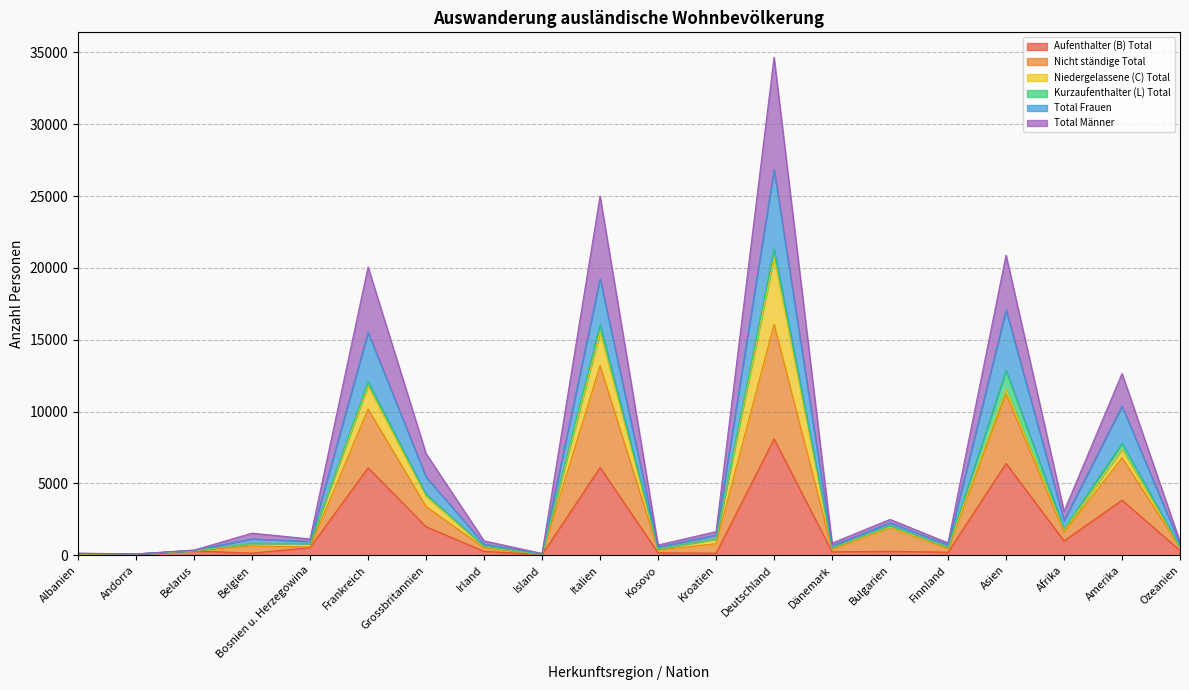

What is the label of the 15th point from the left?

Bulgarien